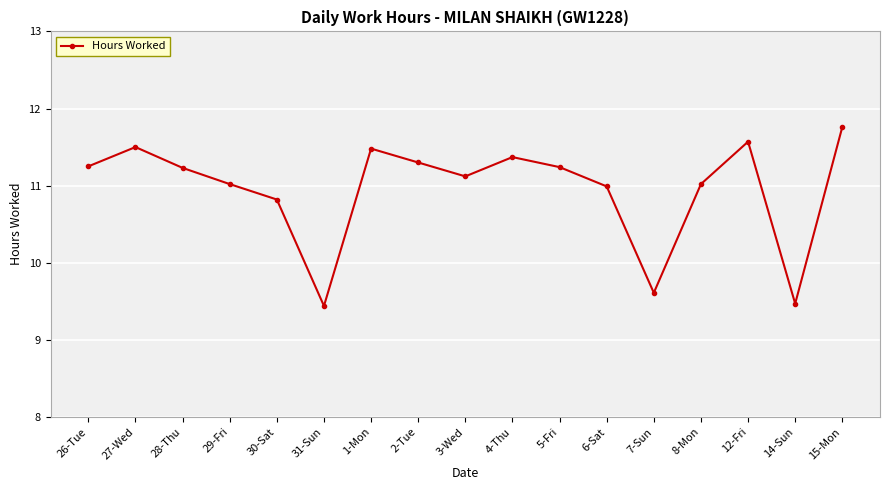

What is the maximum value shown in the chart?

11.8